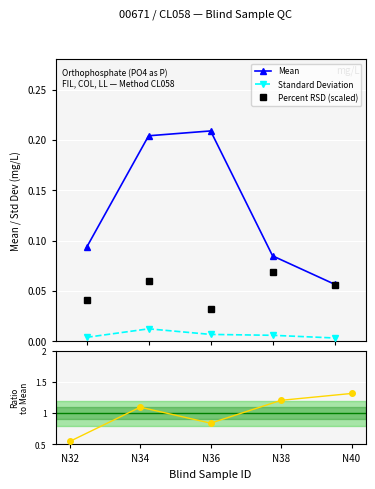

At which category is the sum across all series the highest?

N40